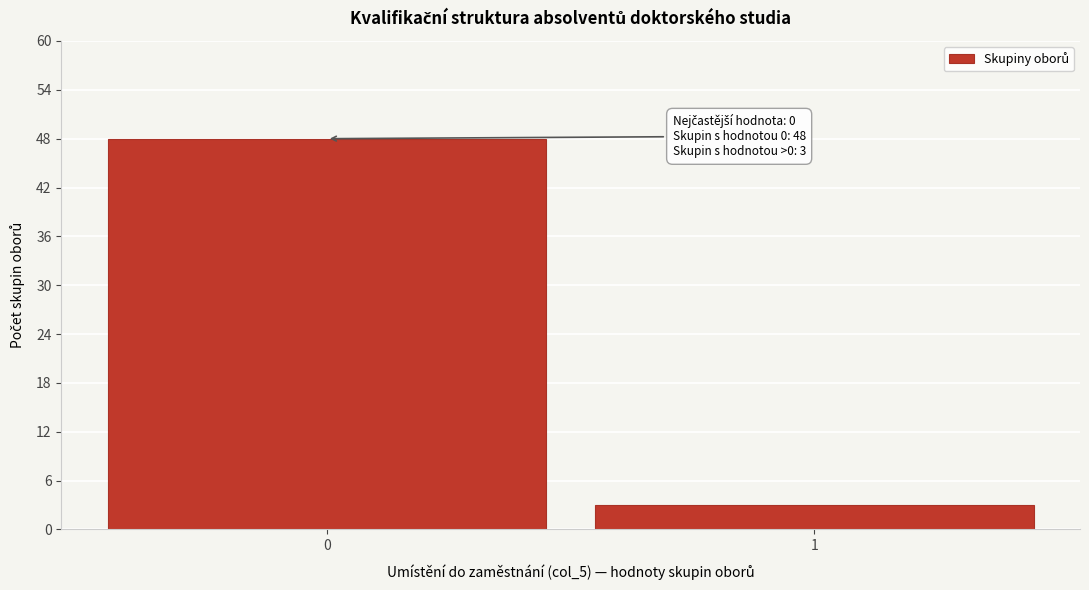

Reading left to right, extract all data points from this chart.

48	3